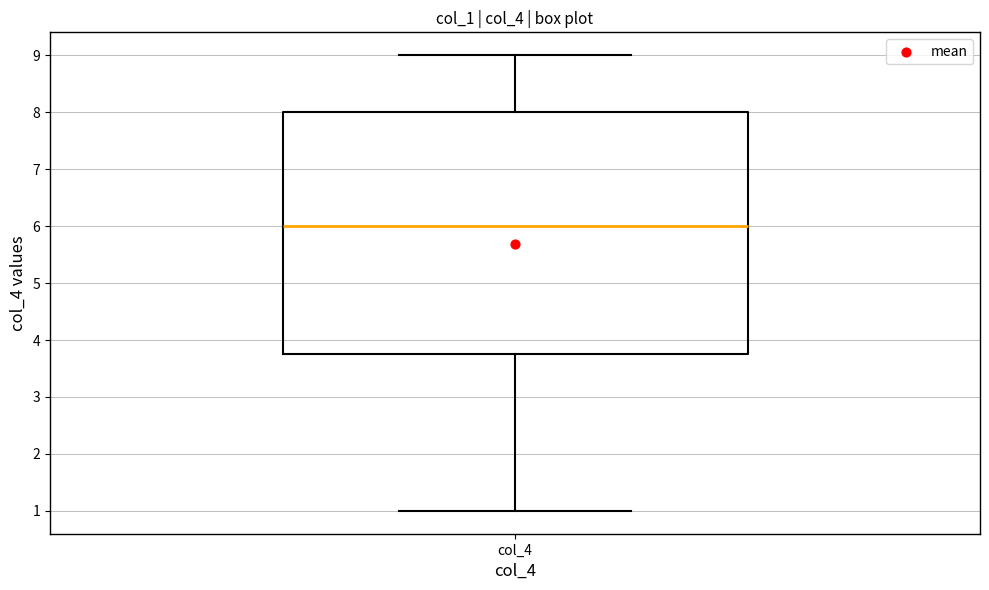

Where does the lower whisker of the box for col_4 end on the y-axis? The values are not printed on the chart, so give them approximately, as read against the axis.

1.0